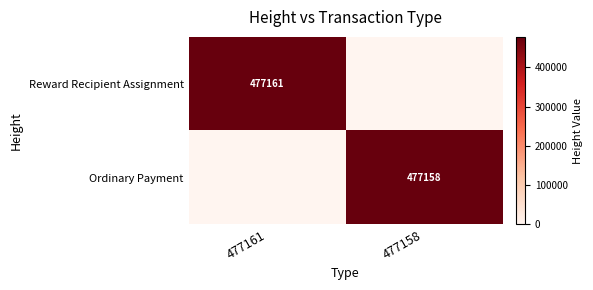

True or false: Ordinary Payment has a value of 477158 at 477158.

True